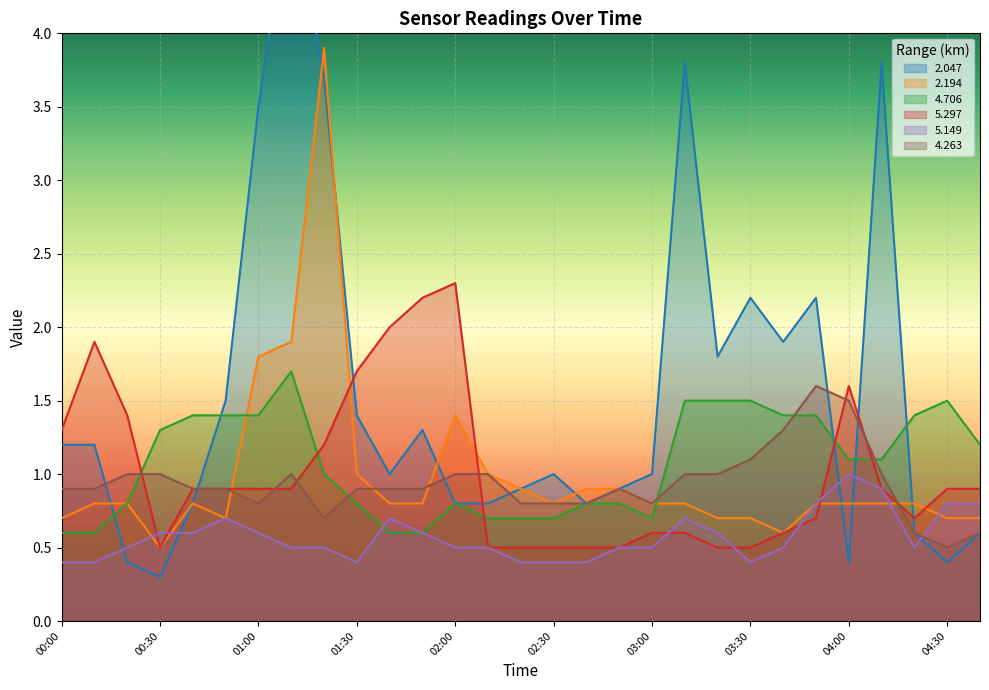

At how many categories does at least one series exceed 2?

9